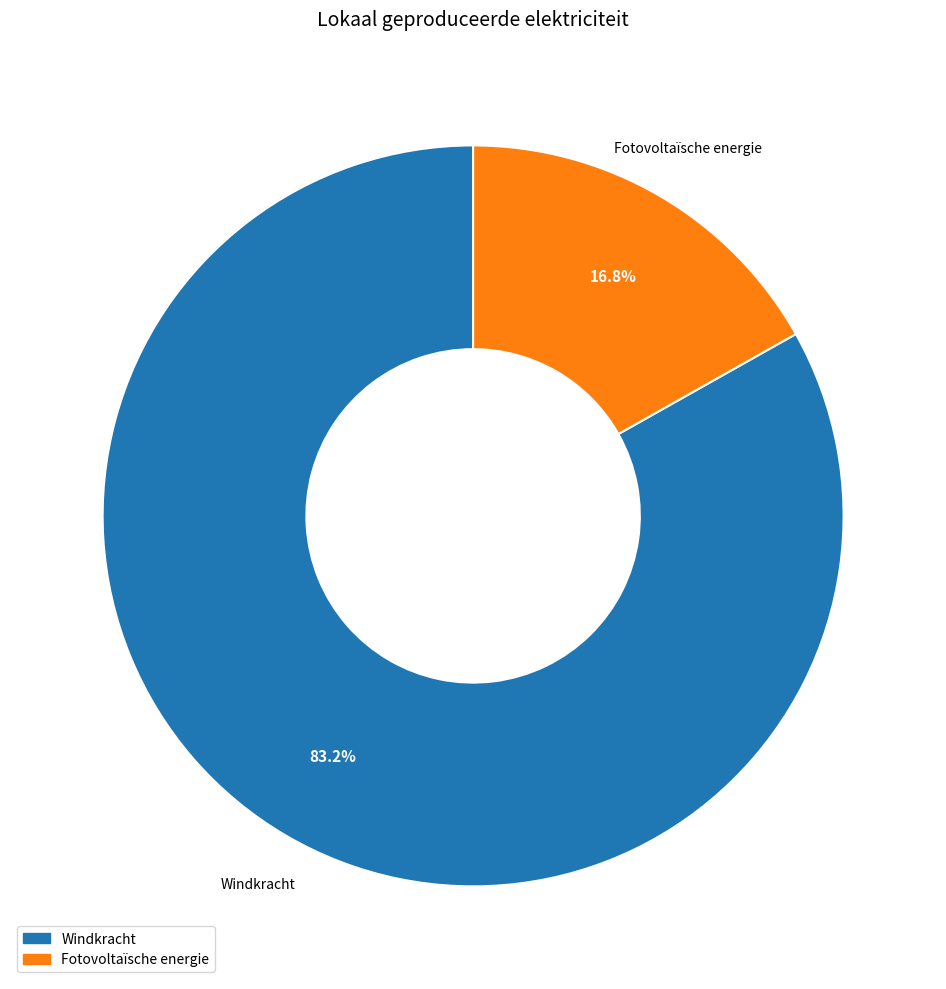

What is the largest slice in the pie chart?

Windkracht